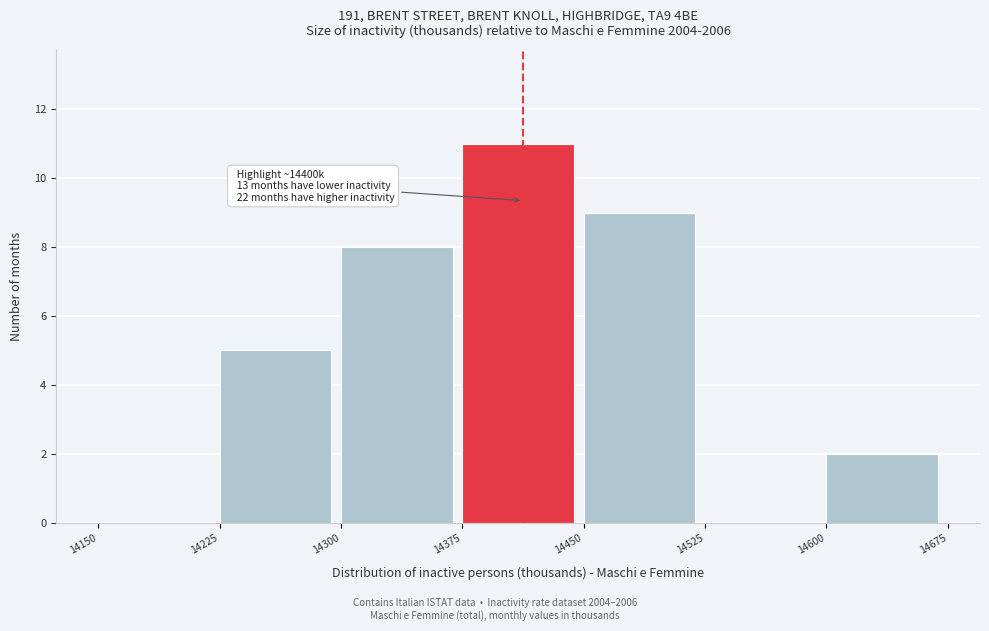

Which range on the x-axis has the tallest bar?

14375 to 14450